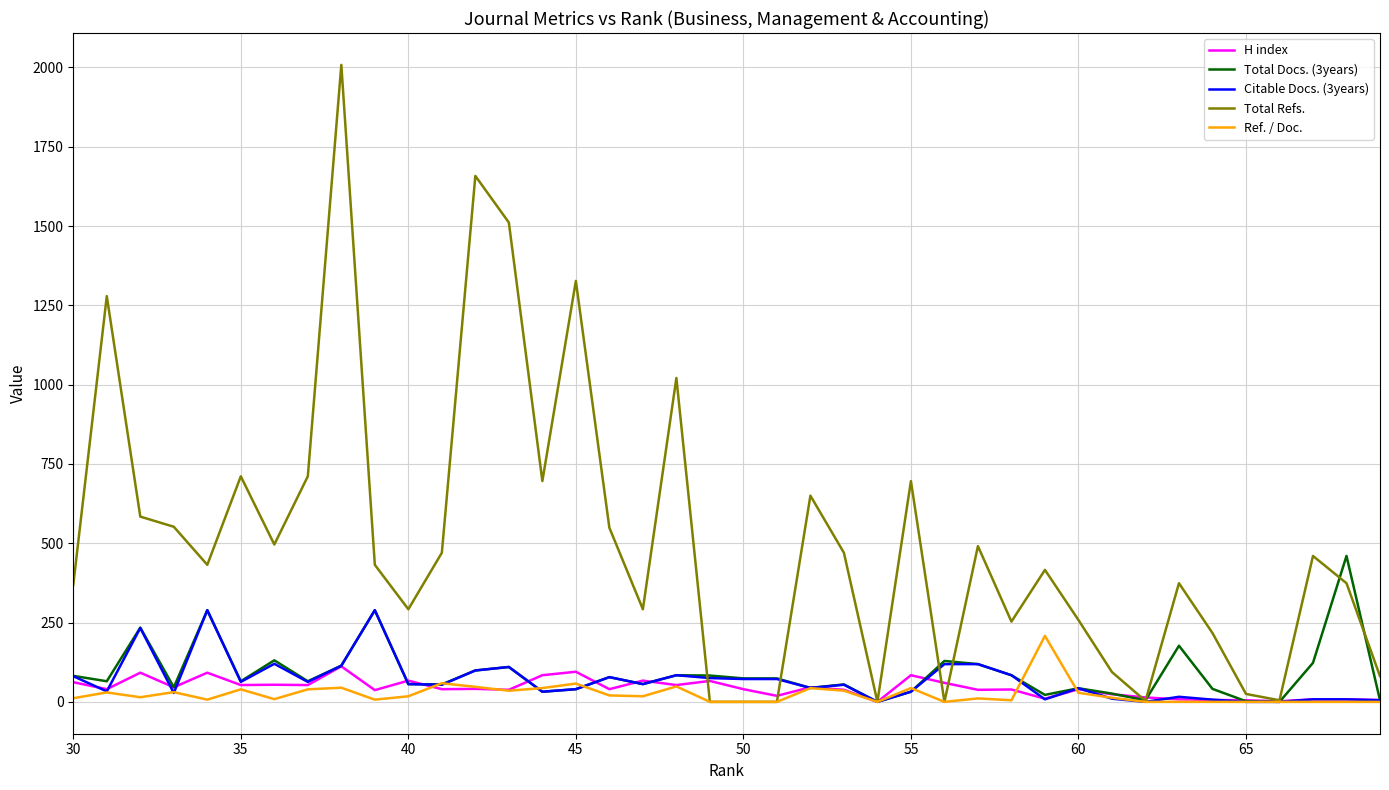

What is the maximum value shown in the chart?

2008.0